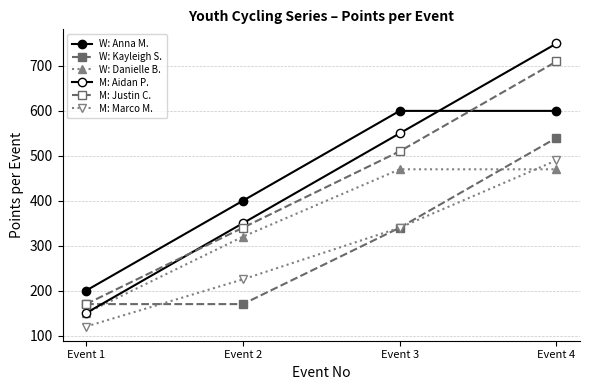

Which category has the highest value across all series?

Event 4